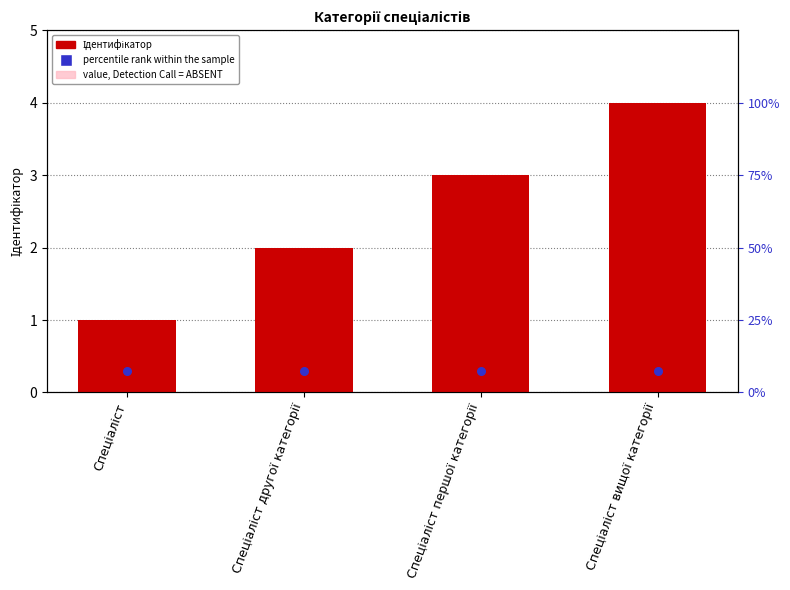

Is the value of value, Detection Call = ABSENT at Спеціаліст першої категорії greater than the value of percentile rank within the sample at Спеціаліст другої категорії?

Yes